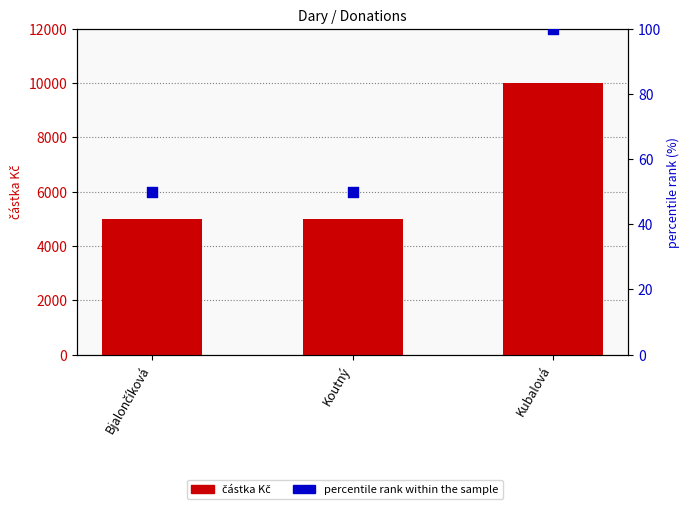

Which series reaches the maximum Y coordinate?

částka Kč